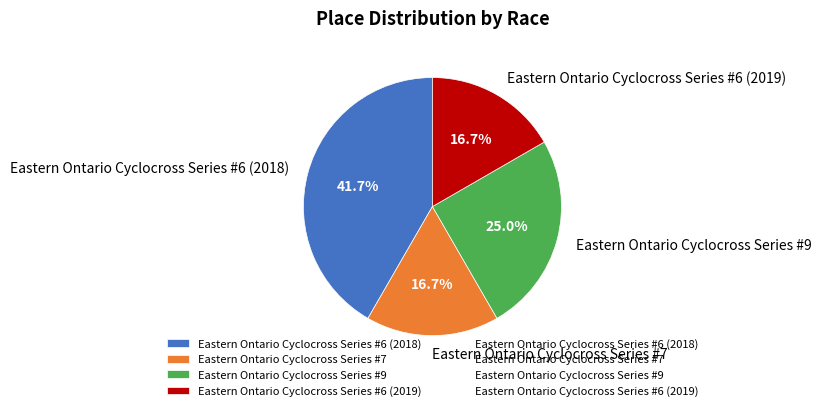

Is there a majority slice in this chart?

No